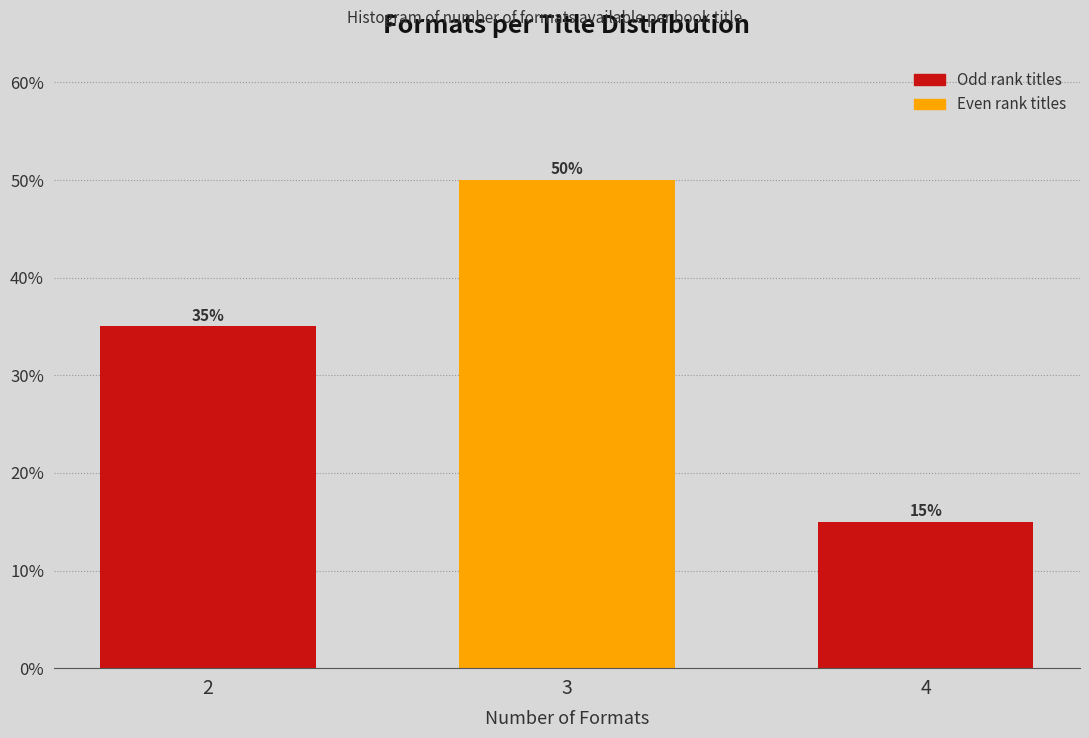

Reading left to right, transcribe all the data shown in this chart.

35	50	15